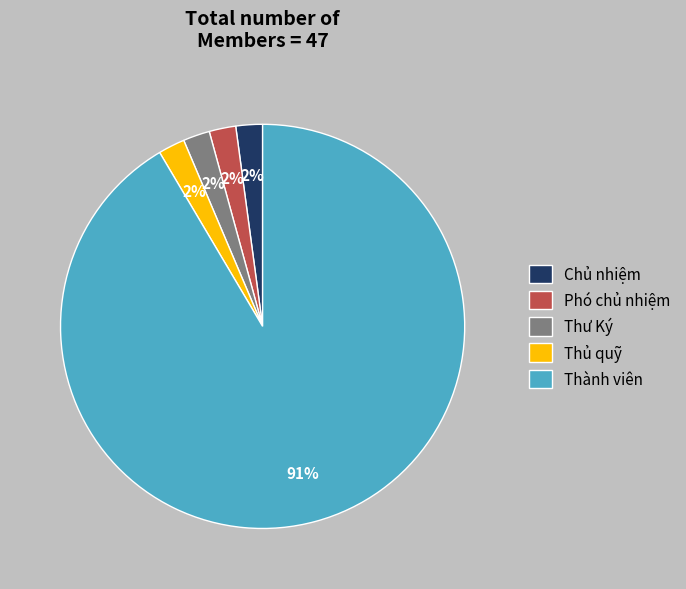

Is it true that Chủ nhiệm is 2% of the pie?

True